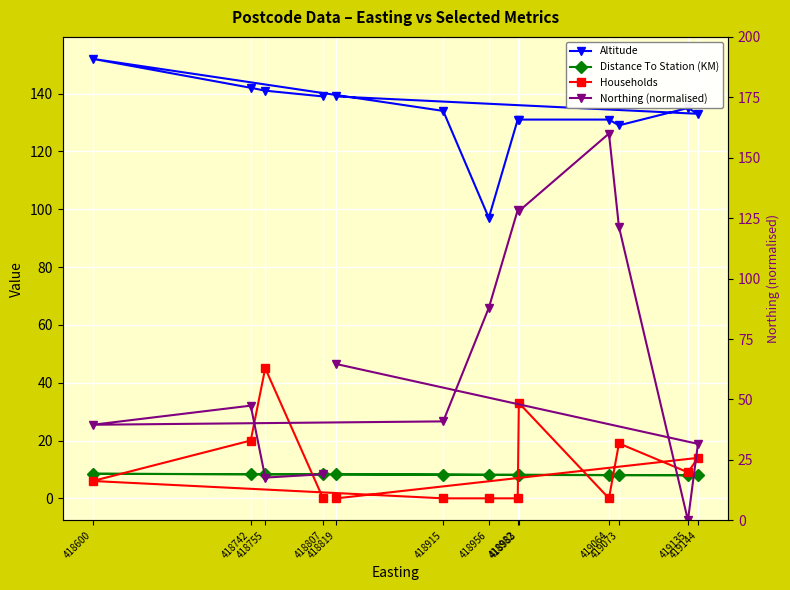

True or false: Distance To Station (KM) has more than 0 points higher than both neighbors.

True